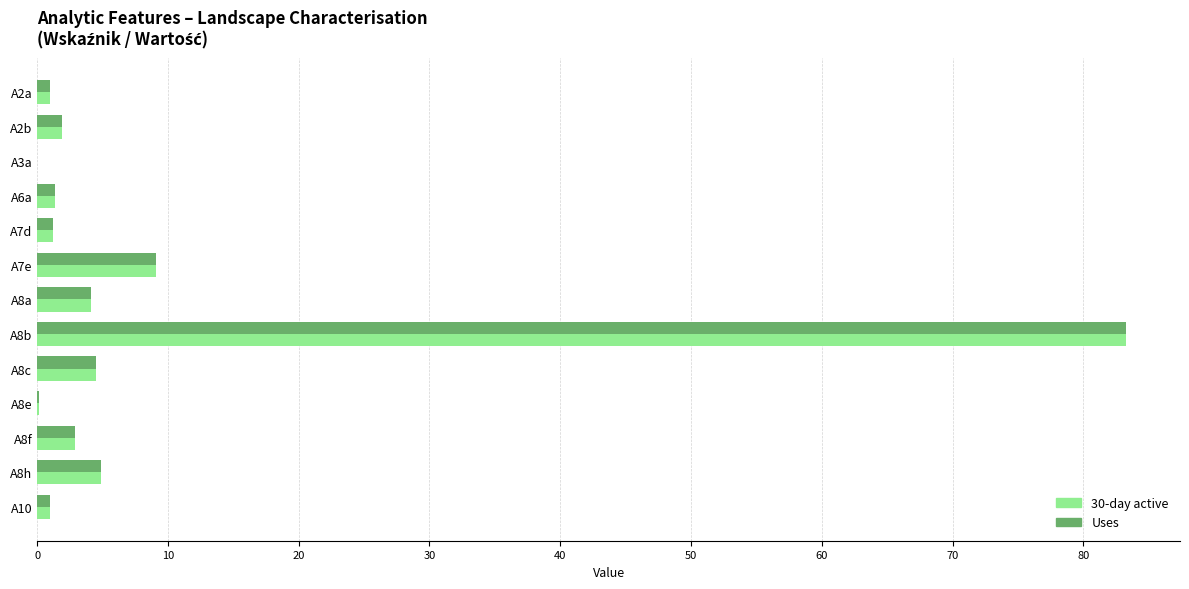

At which label is 30-day active closest to 41?

A7e